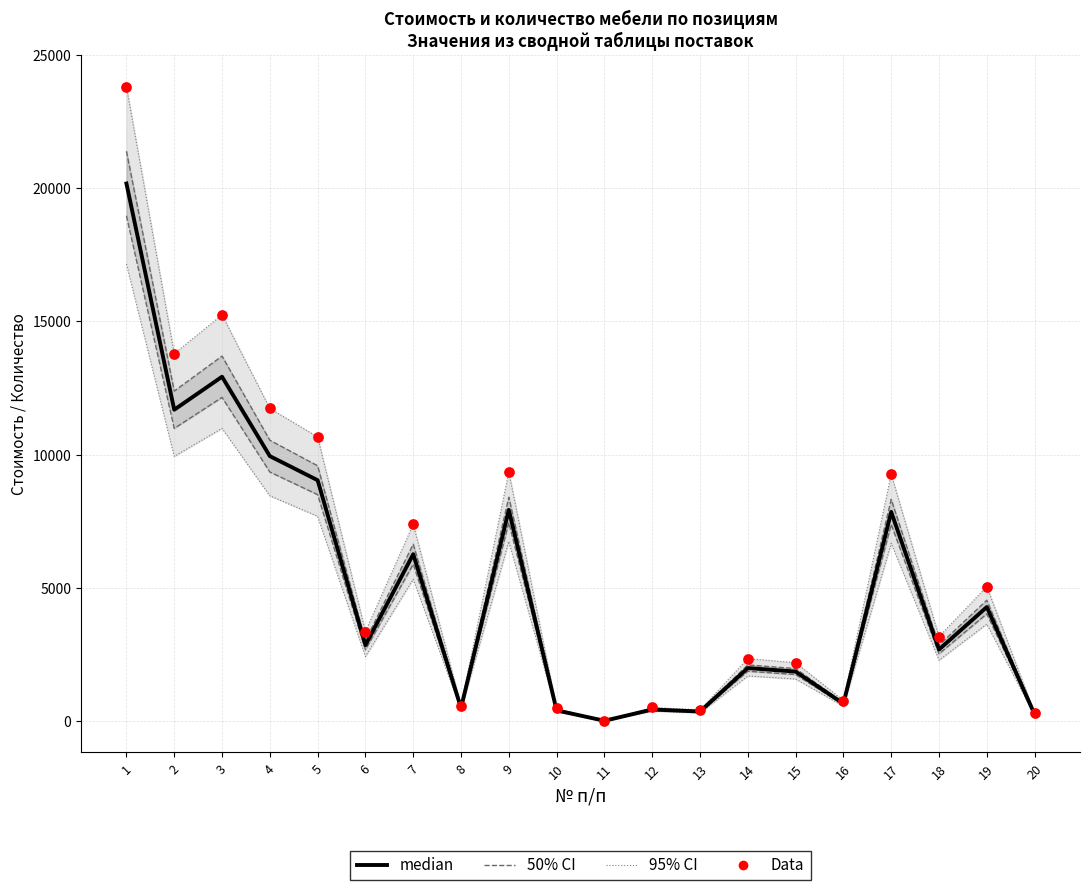

At which category is the sum across all series the highest?

1